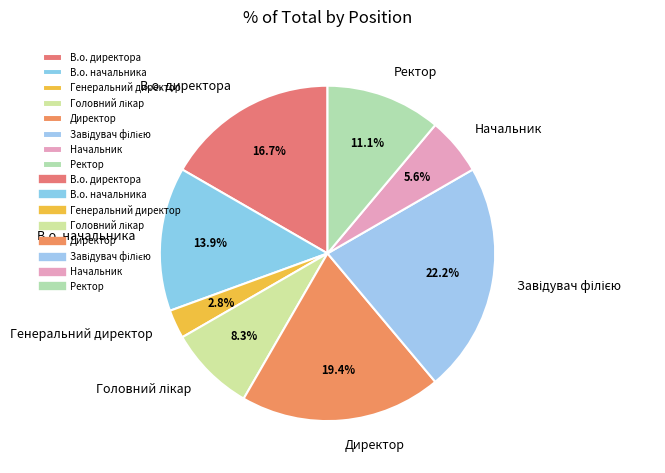

Which has a higher value, Начальник or Ректор?

Ректор